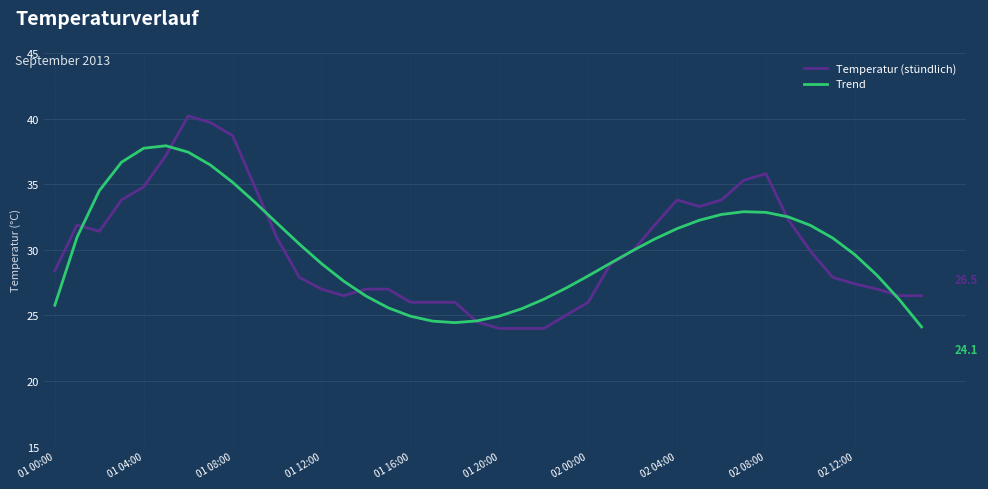

Rank the series by their maximum value, from lowest to highest.

Trend, Temperatur (stündlich)